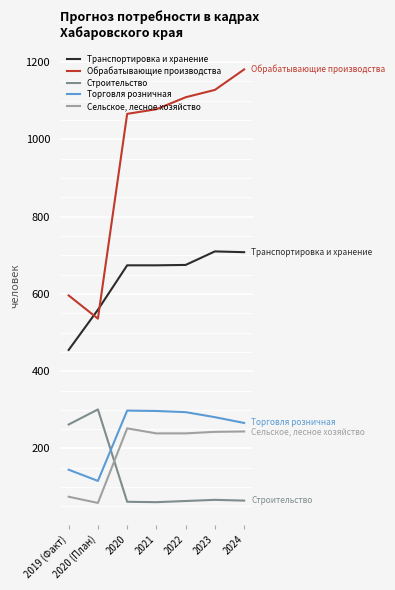

True or false: Строительство has a value of 301 at 2020 (План).

True